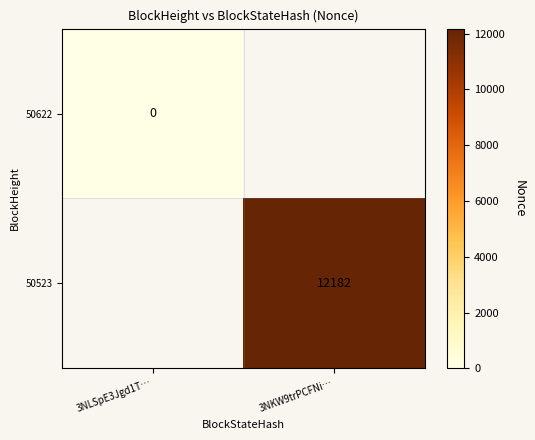

List the labels in order of 50622 value, largest first.

3NLSpE3Jgd1T…, 3NKW9trPCFNi…